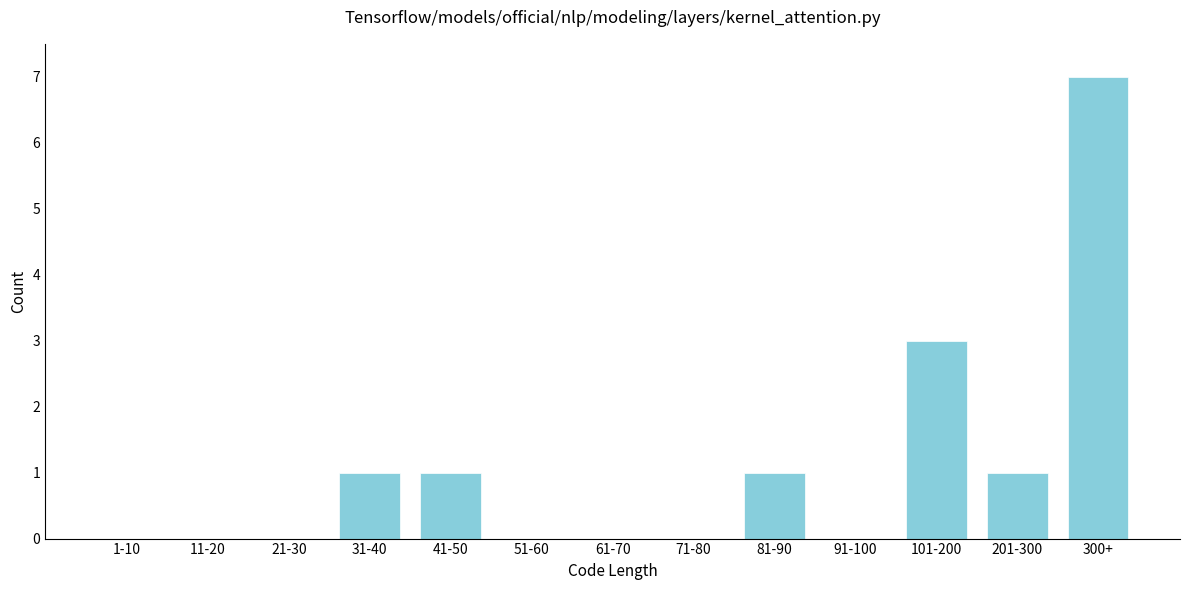

Reading left to right, list all the values displayed in this chart.

1-10=0	11-20=0	21-30=0	31-40=1	41-50=1	51-60=0	61-70=0	71-80=0	81-90=1	91-100=0	101-200=3	201-300=1	300+=7